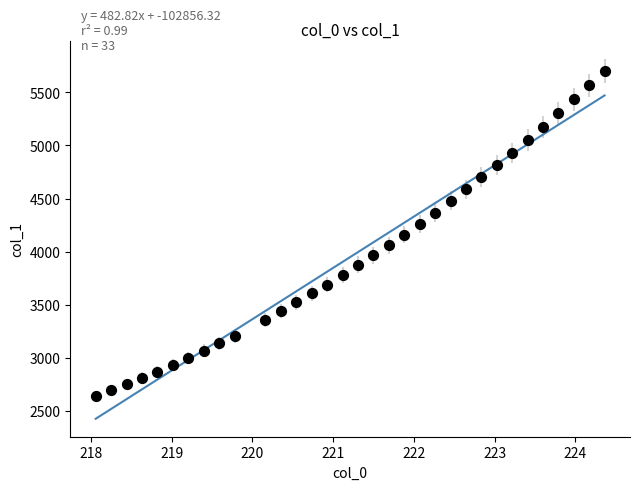

What is the range of X values (max minus min)?

6.3